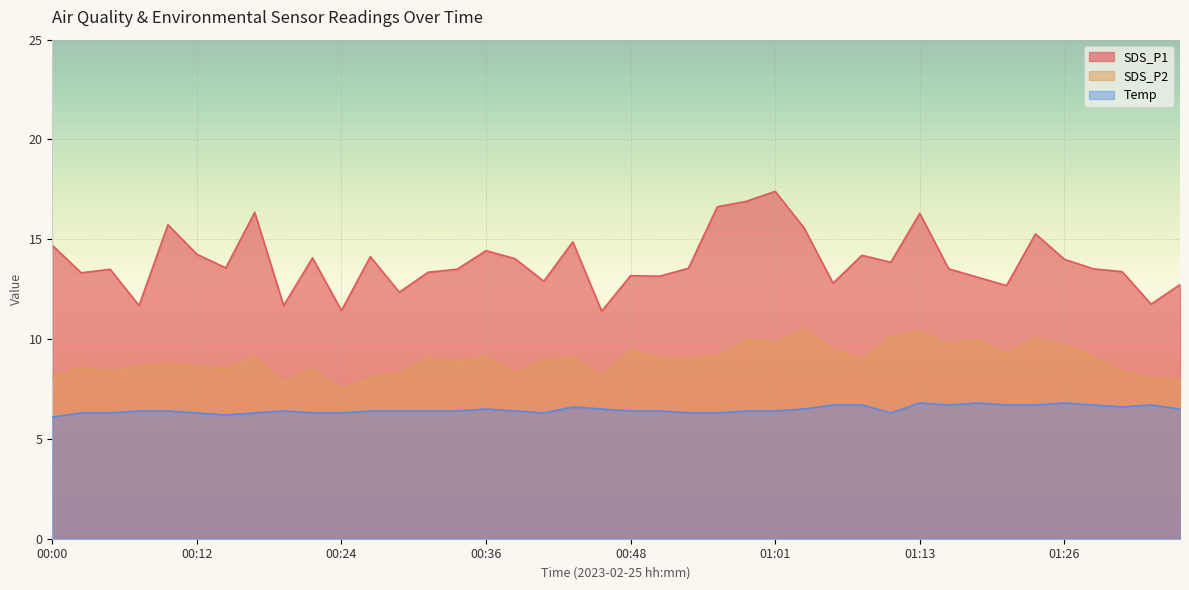

What position from the left is 01:03?

27